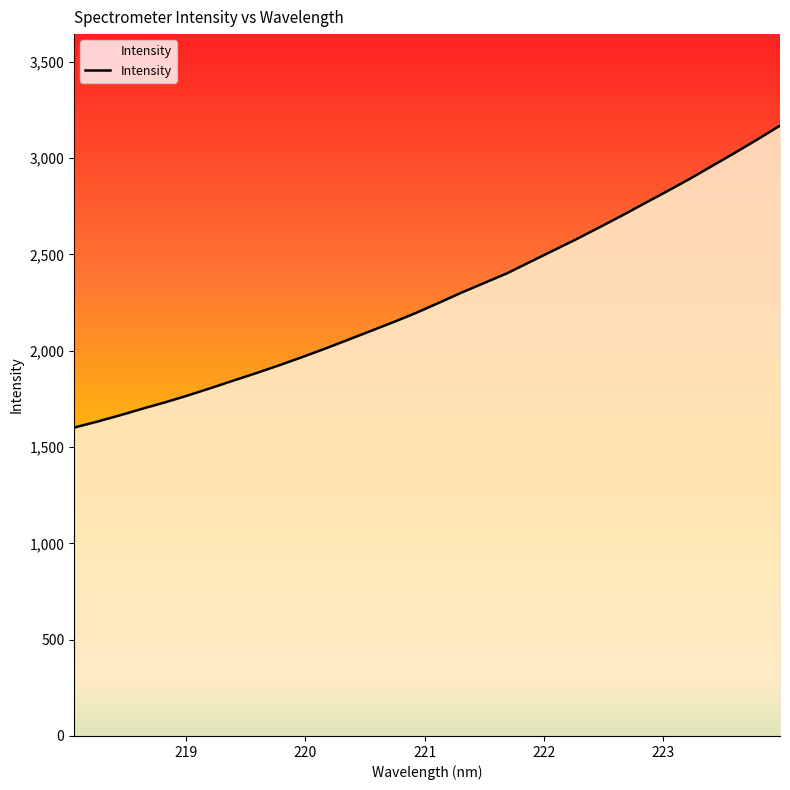

At which label is the value closest to 2384?

221.6902